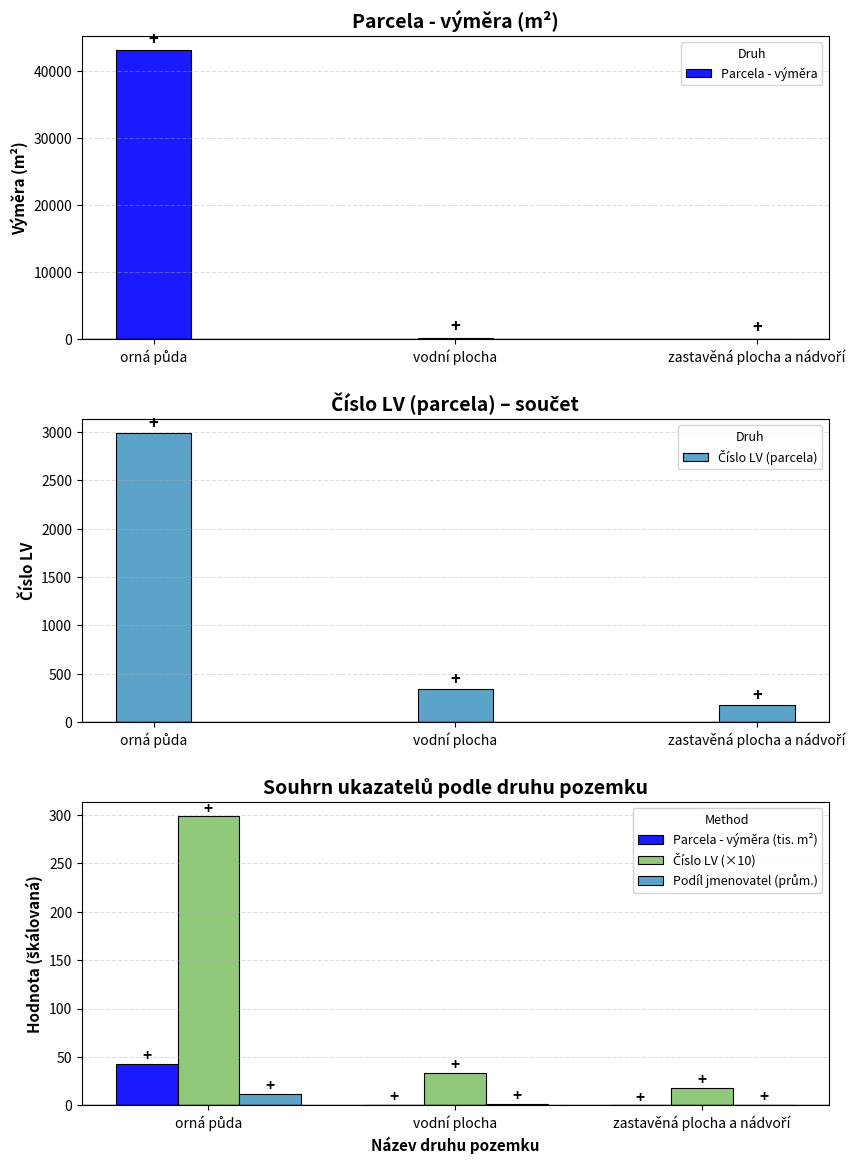

What is the average value of the Číslo LV (parcela) series?

1167.7